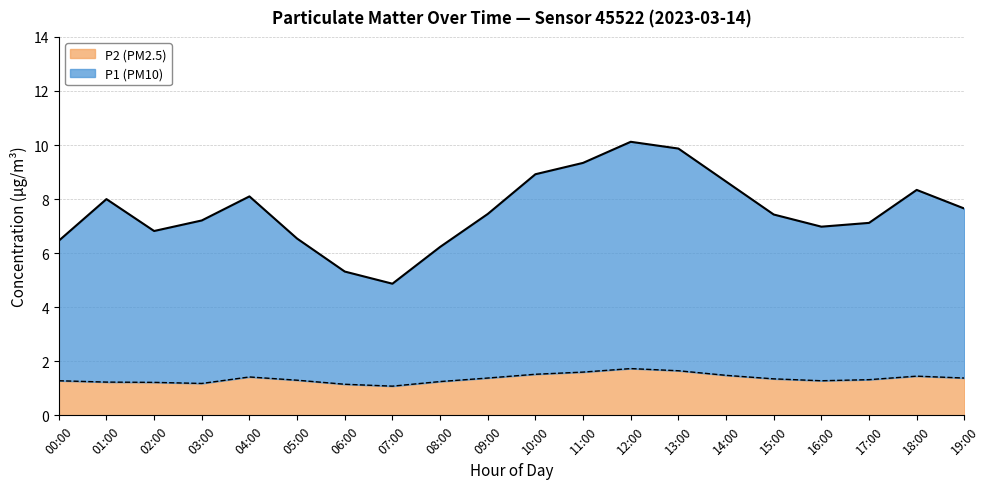

How many interior local peaks does the P2 (PM2.5) series have?

3